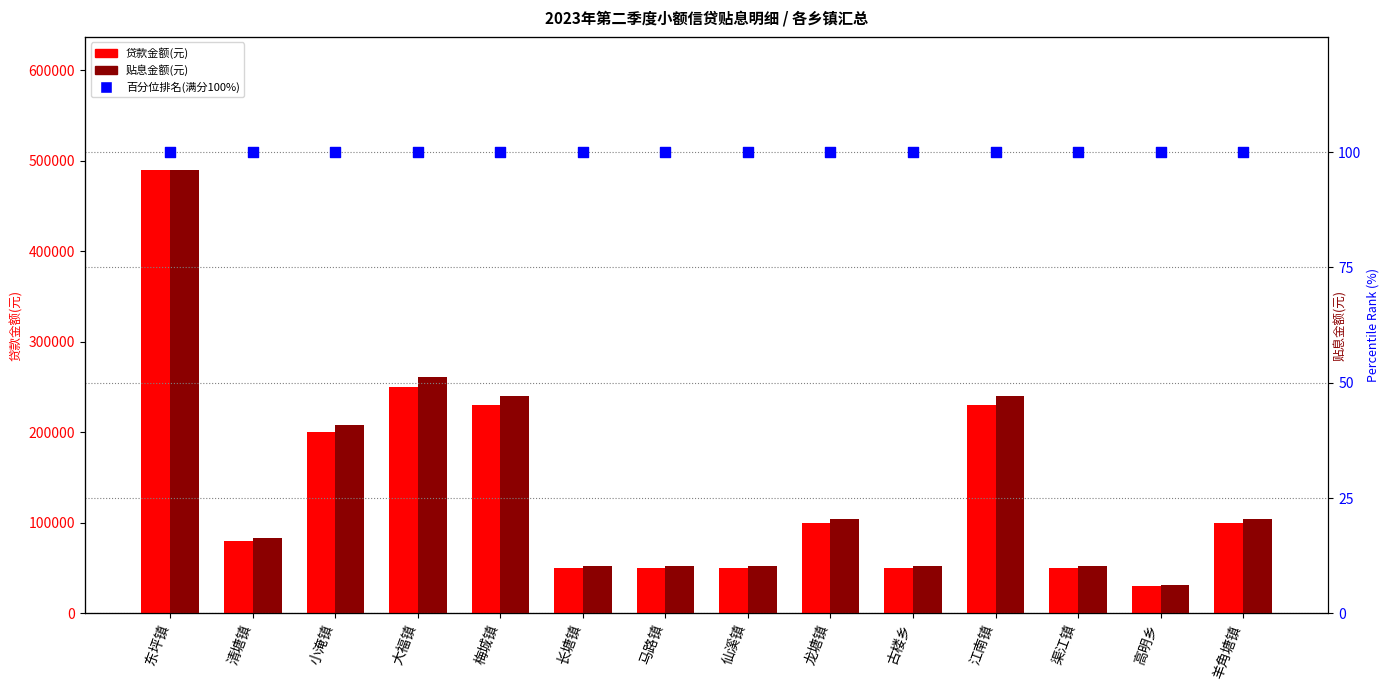

What is the total value across all series at 长塘镇?

50700